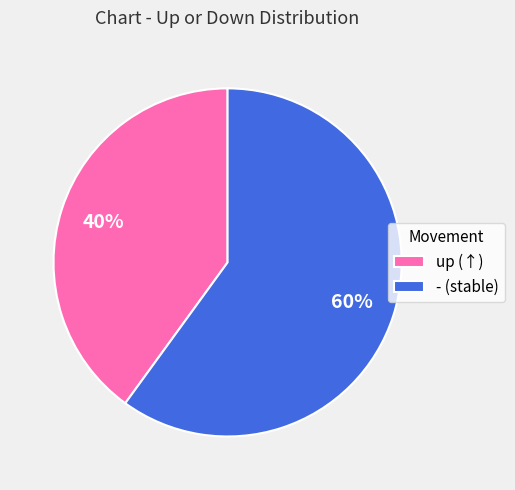

To the nearest percent, what portion does up represent?

40%